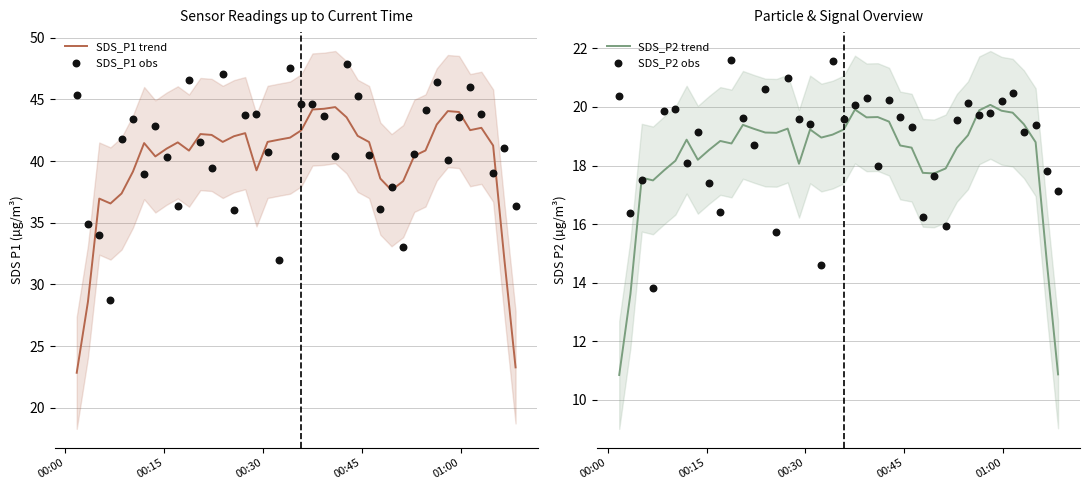

Which series contains the highest Y value?

SDS_P1 obs